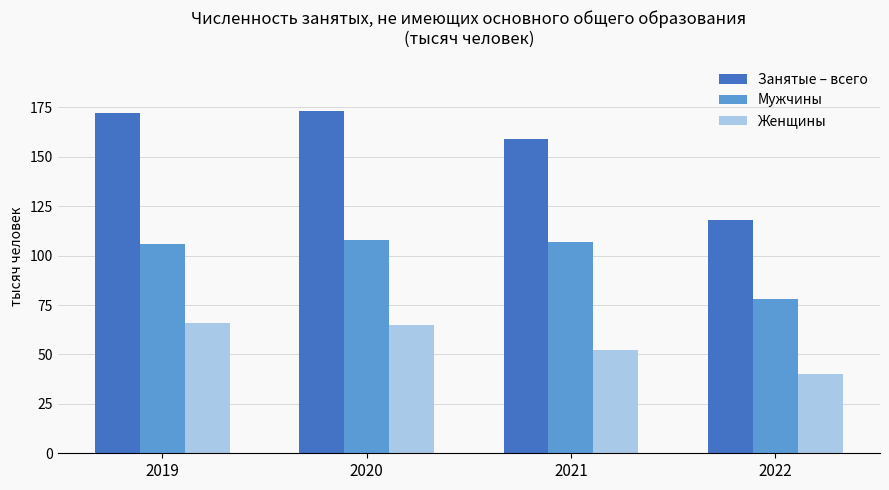

Is the value of Занятые – всего at 2019 greater than the value of Женщины at 2021?

Yes